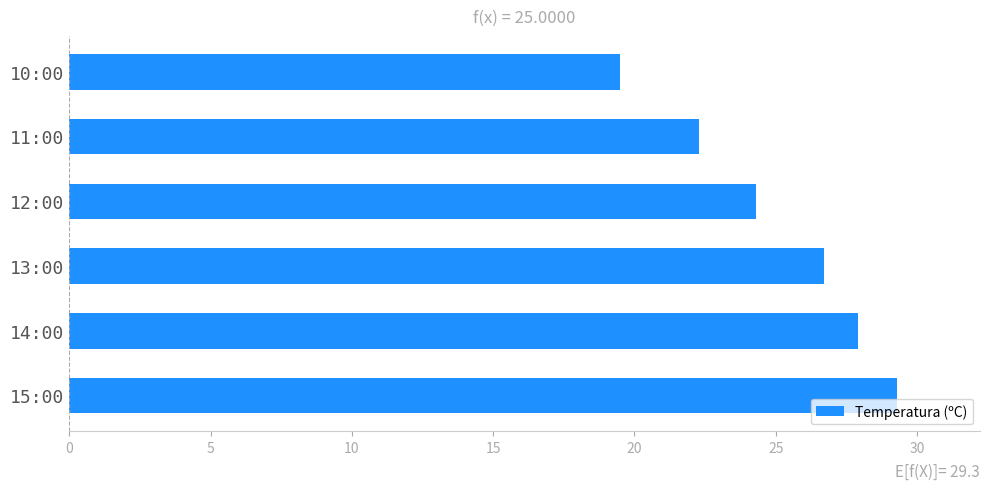

What value does the data have at 12:00?

24.3